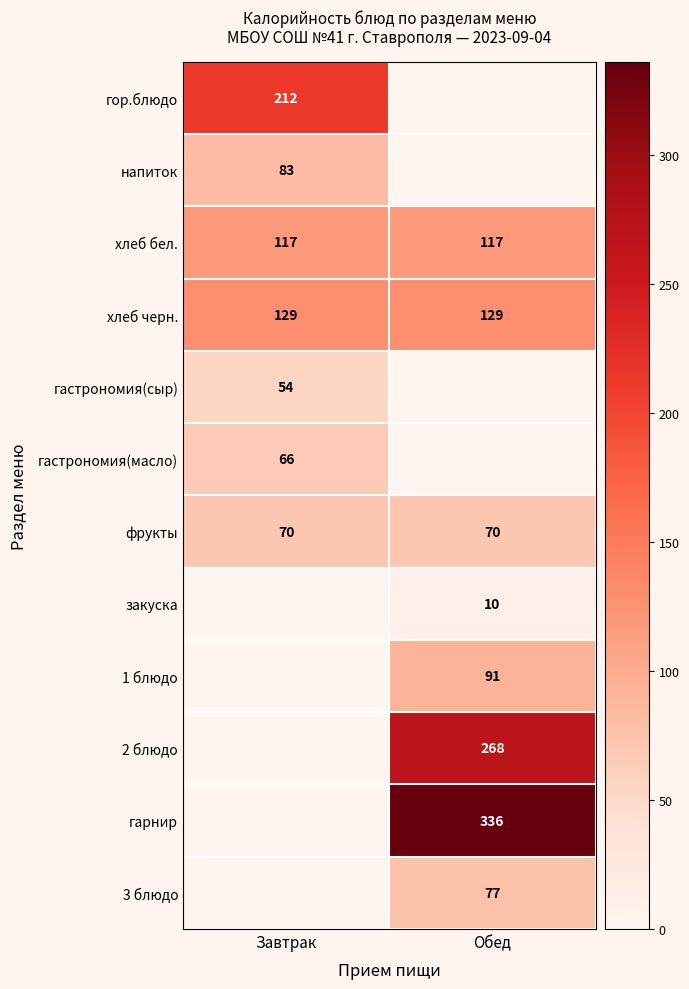

True or false: закуска has a value of 5.9 at Обед.

False